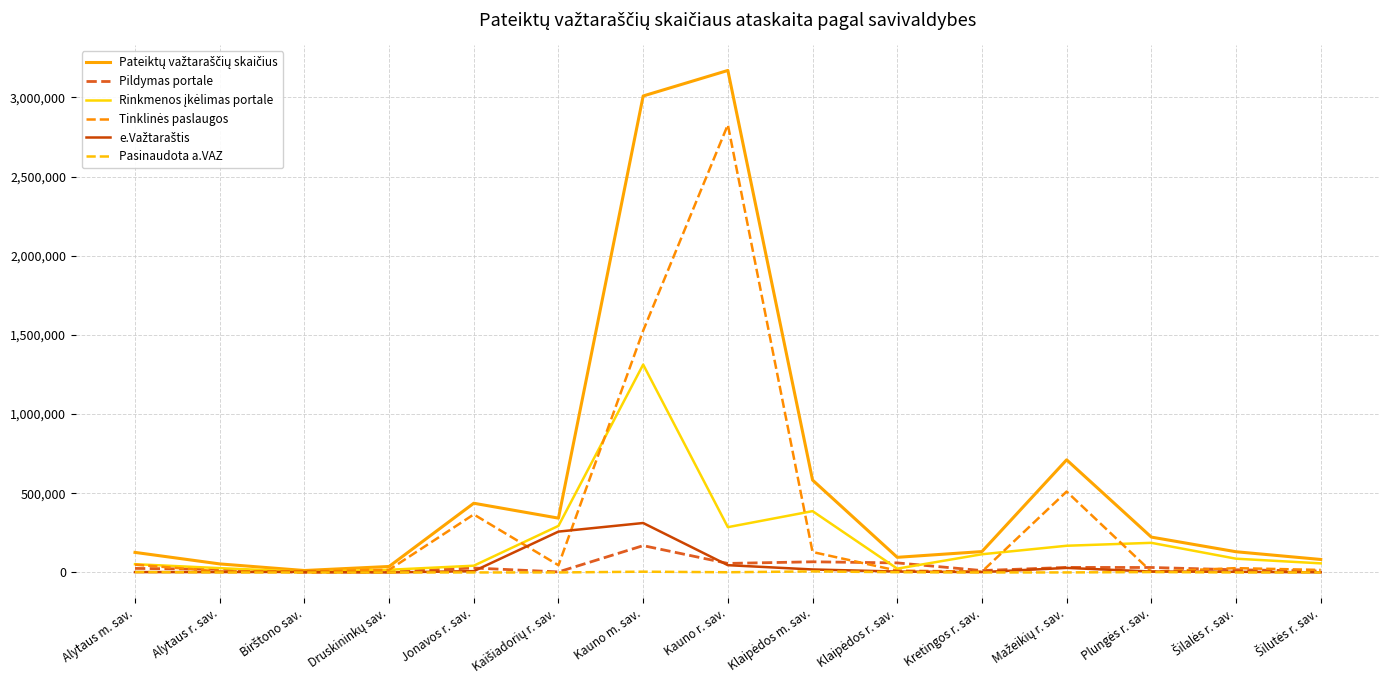

What position from the right is Kauno m. sav.?

9